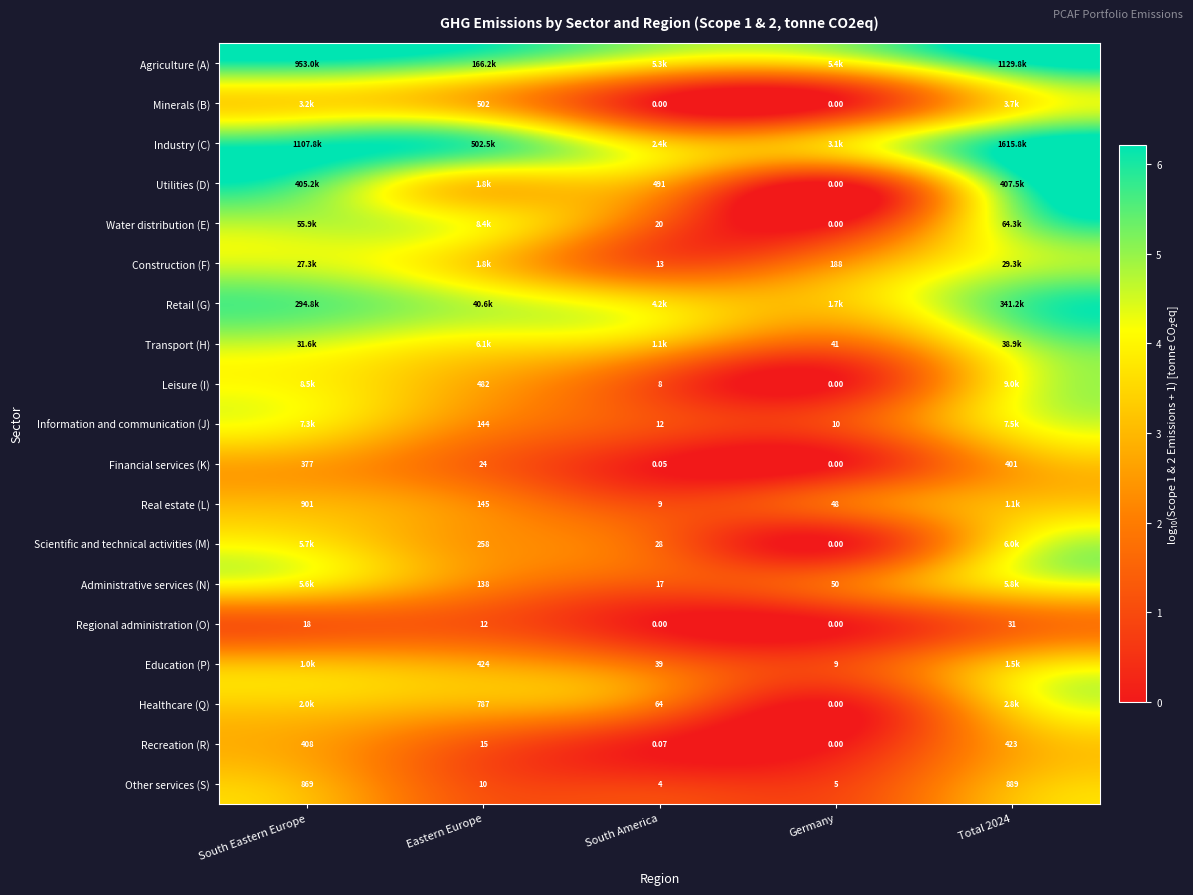

Where is Other services (S) nearest to the value 446?

South Eastern Europe